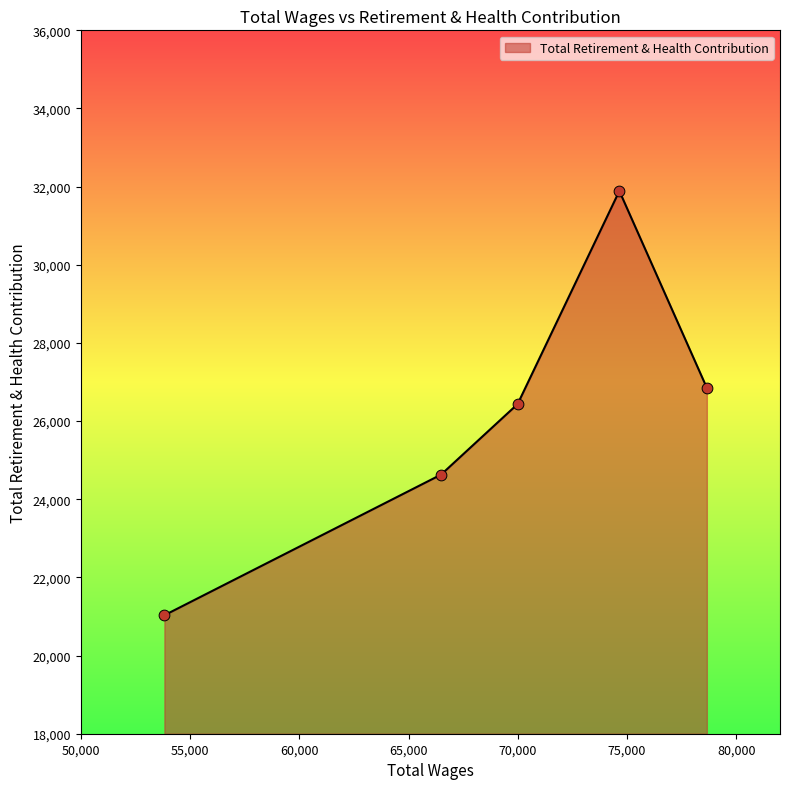

True or false: there are more than 1 points higher than both neighbors.

False